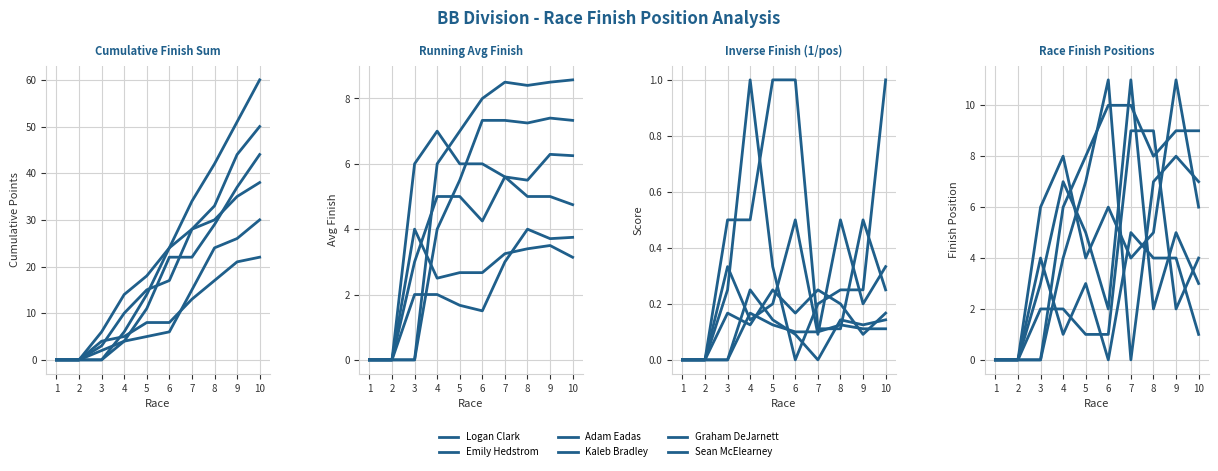

What is the average value of the Logan Clark series?

2